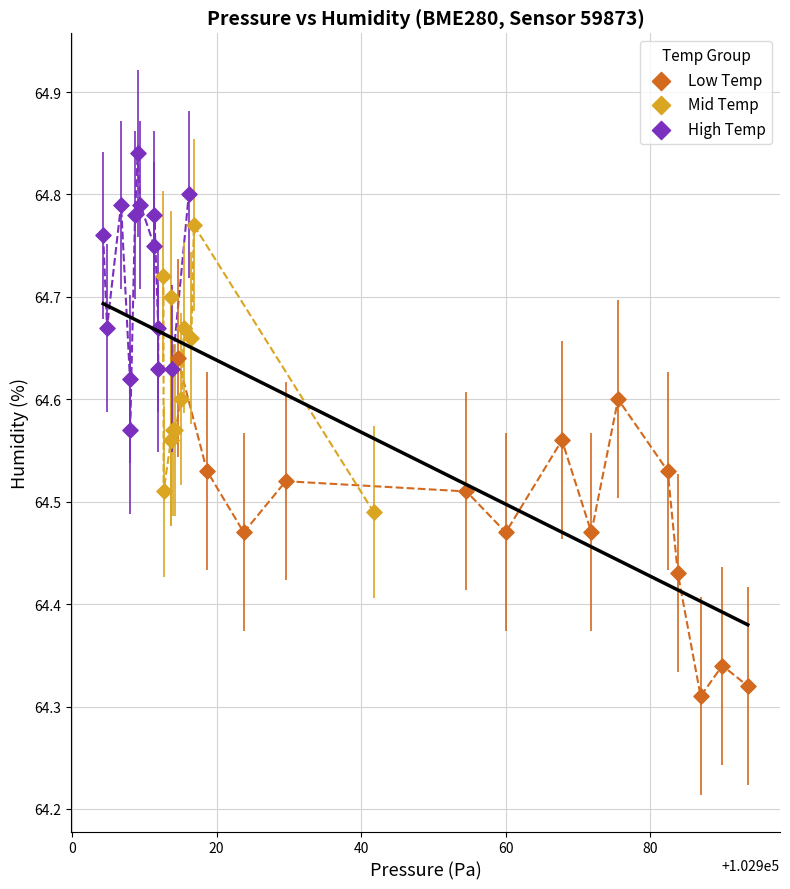

Which series contains the highest Y value?

High Temp